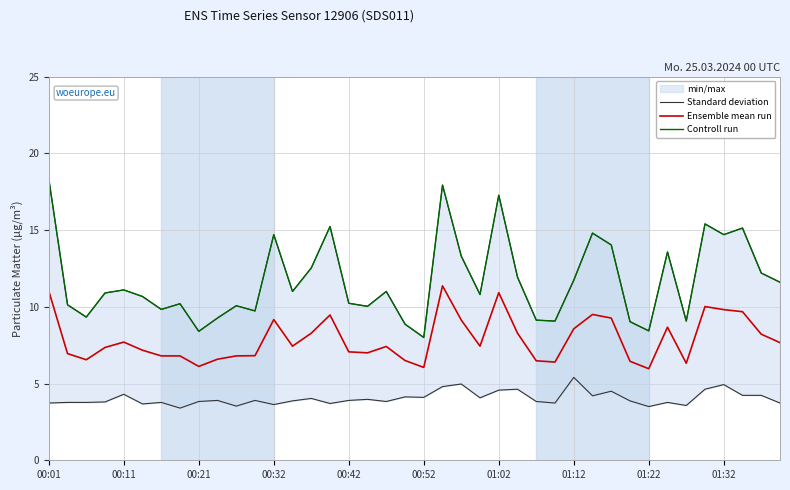

What is the lowest value of the Ensemble mean run series?

6.0